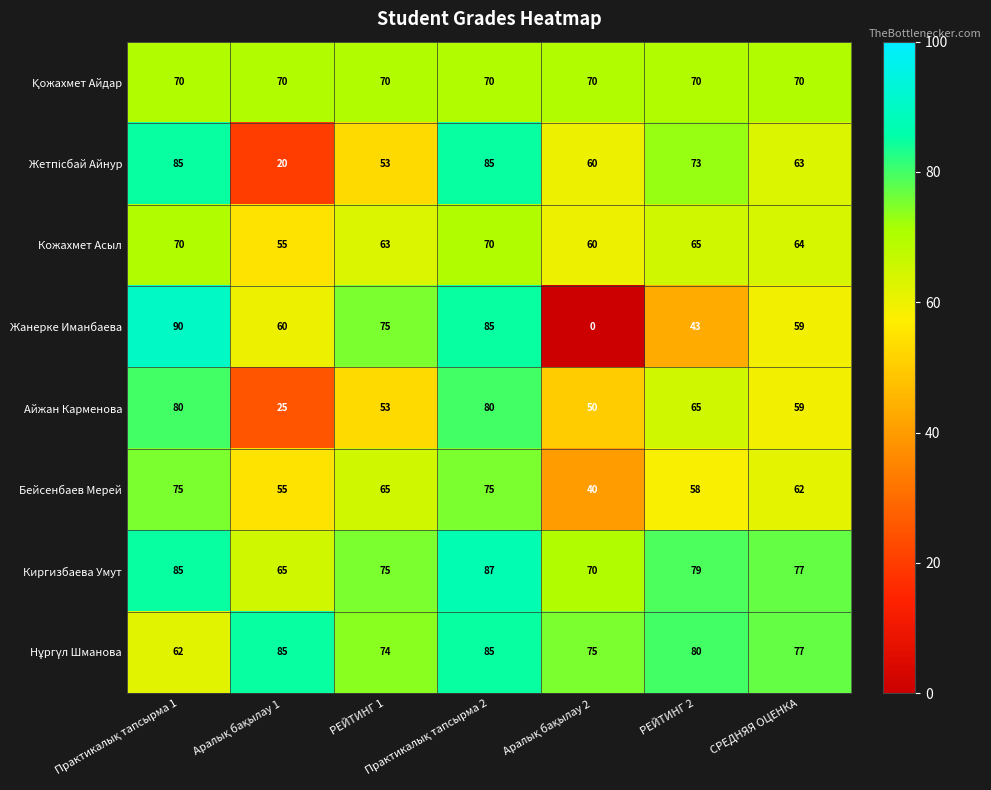

Which series has the widest spread of values?

Жанерке Иманбаева